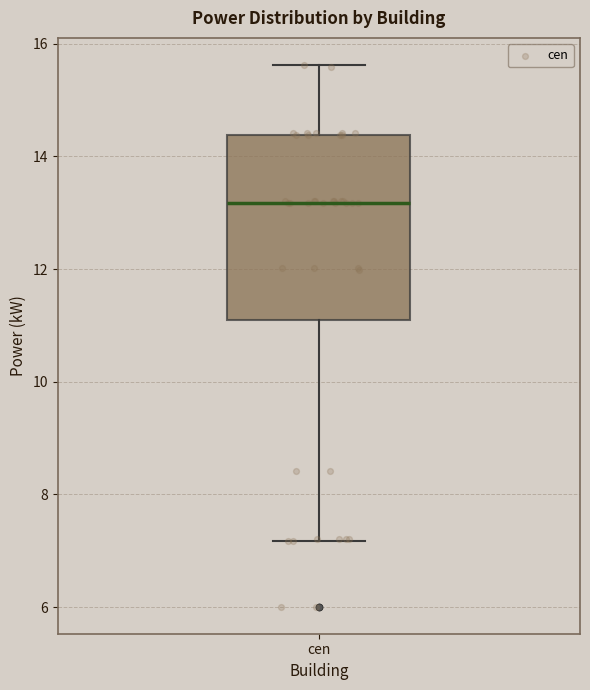

Transcribe this box plot: give where the median line is, the range the box spans, and where the two whiskers end, as read against the y-axis. The values are not printed on the chart, so give them approximately, as read against the axis.

median 13.2, box 11.0 to 14.4, whiskers 7.2 to 15.6